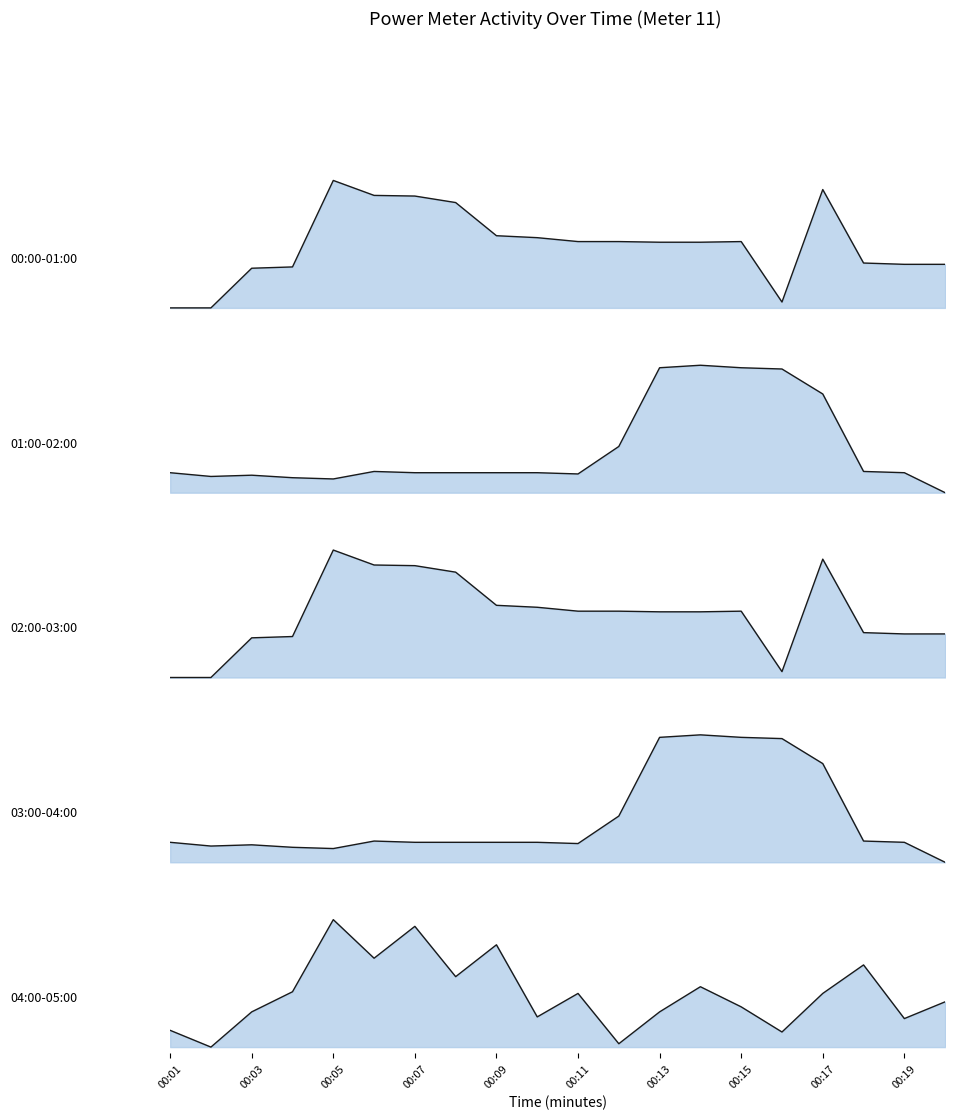

True or false: 02:00-03:00 has a value of 0.3 at 00:06.

False